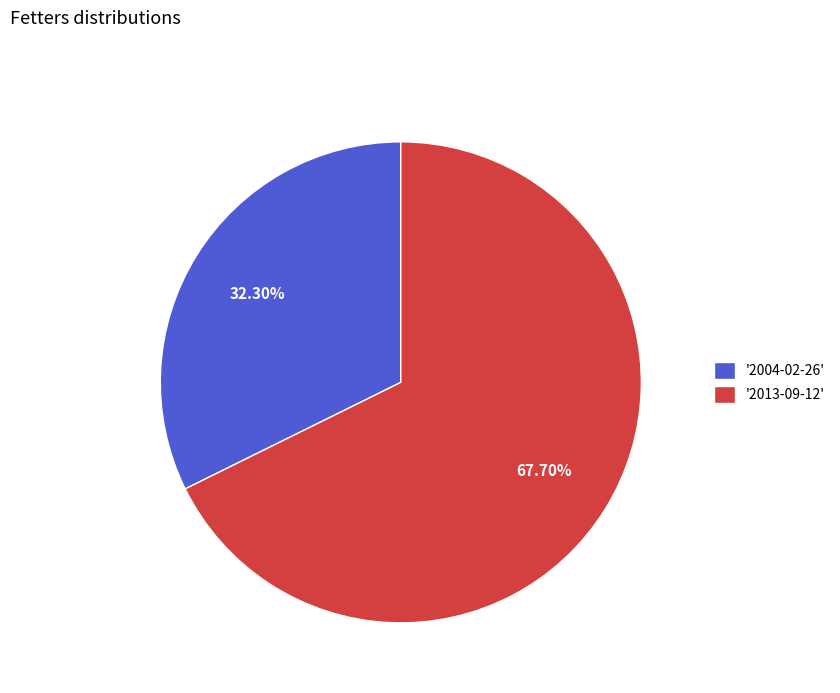

Rank the categories by value from highest to lowest.

'2013-09-12', '2004-02-26'